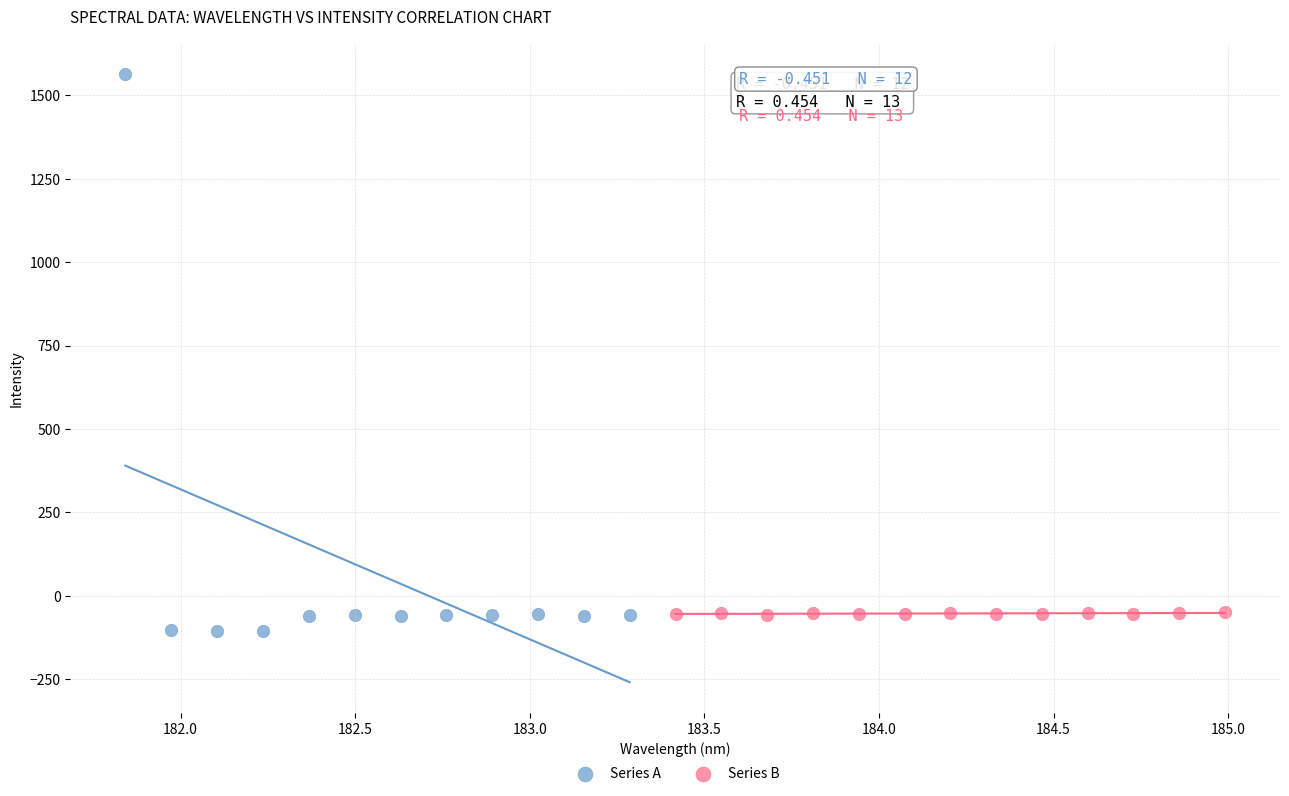

Which series contains the highest Y value?

Series A